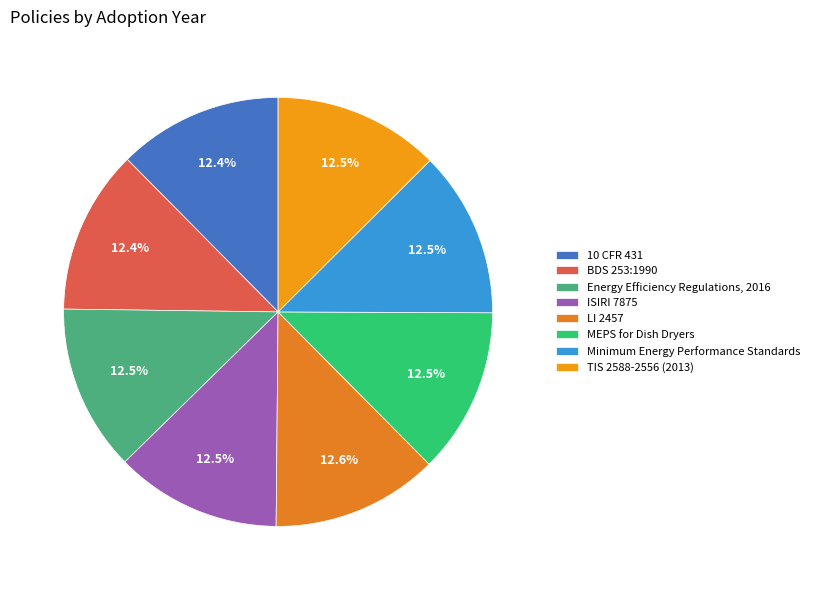

Count the number of slices in the pie.

8